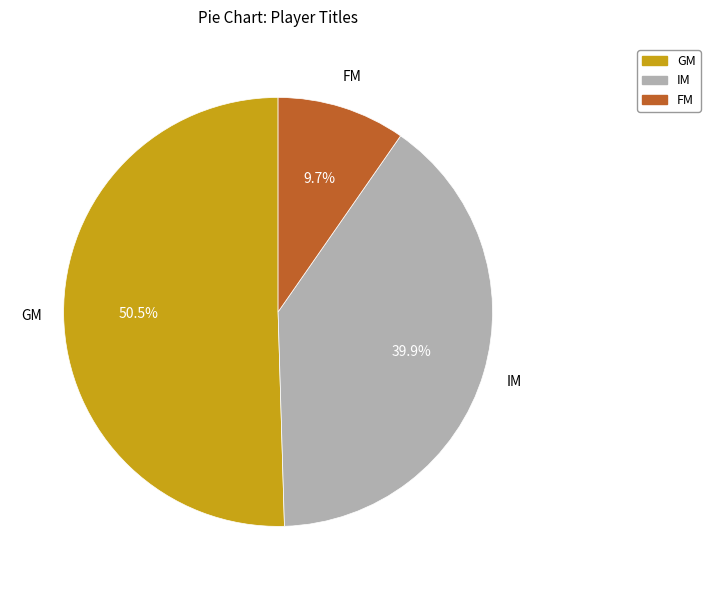

Is there any slice that represents more than half of the pie?

Yes